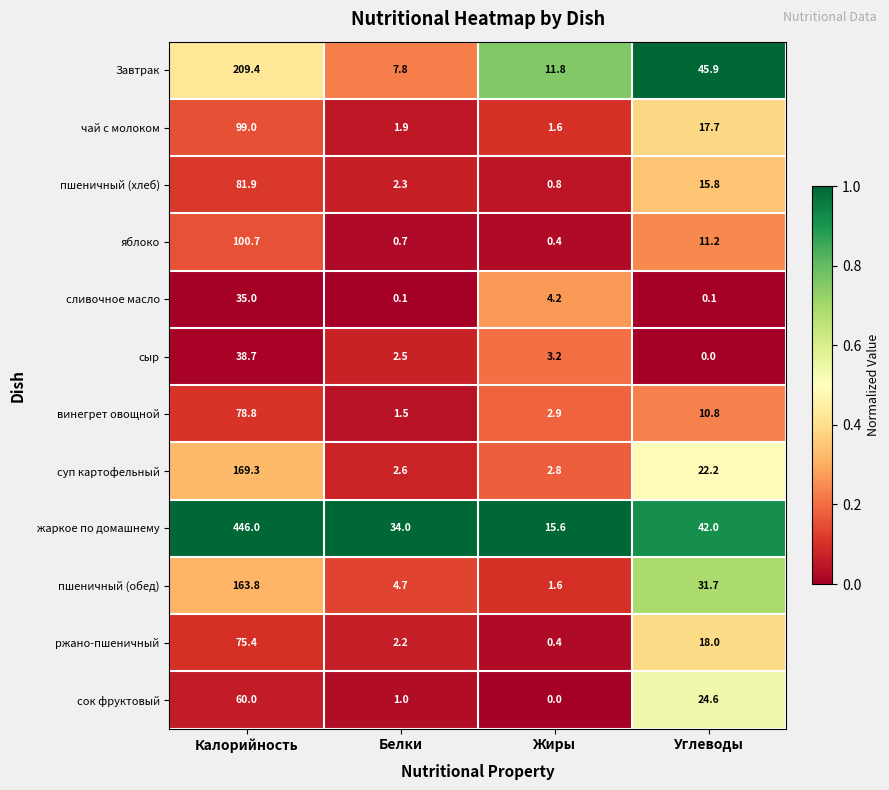

What is the total value across all series at Жиры?

45.3